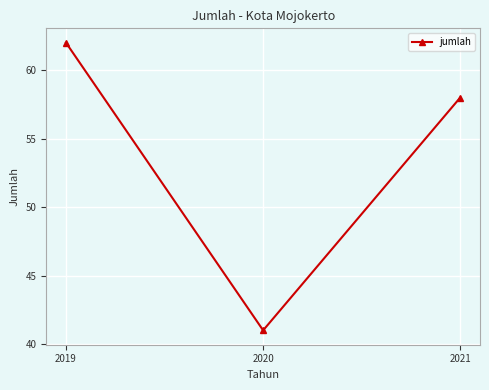

Which category has the highest value across all series?

2019